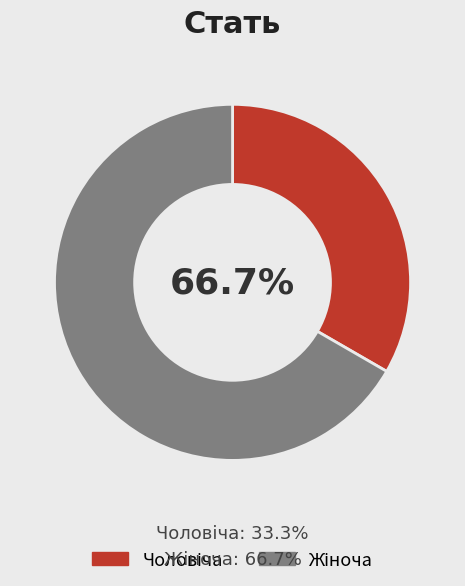

Which slice is the largest?

Жіноча